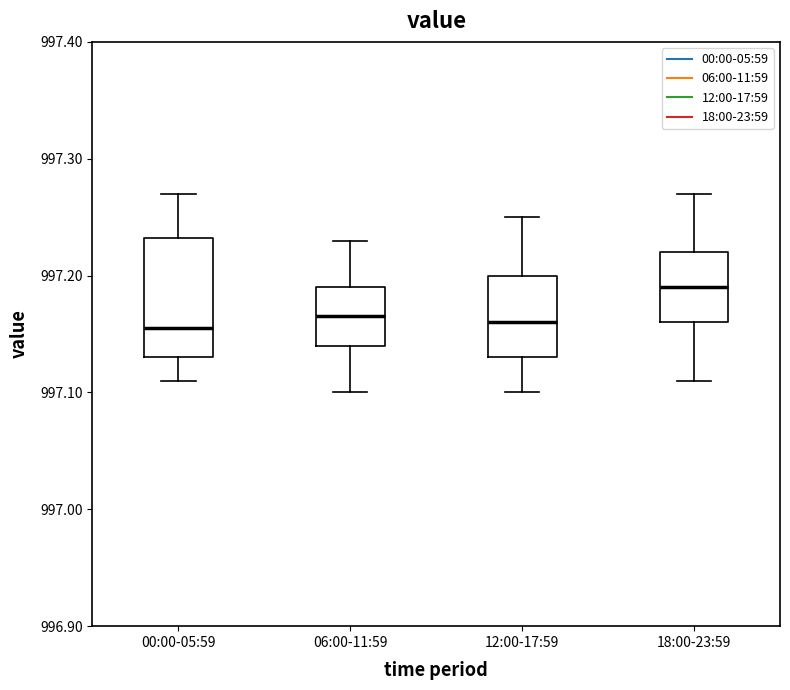

Reading left to right, transcribe this box plot: for each box, give where its median line is, the range the box spans, and where its two whiskers end, as read against the y-axis. The values are not printed on the chart, so give them approximately, as read against the axis.

00:00-05:59: median 997.16, box 997.13 to 997.23, whiskers 997.11 to 997.27
06:00-11:59: median 997.17, box 997.14 to 997.19, whiskers 997.10 to 997.23
12:00-17:59: median 997.16, box 997.13 to 997.20, whiskers 997.10 to 997.25
18:00-23:59: median 997.19, box 997.16 to 997.22, whiskers 997.11 to 997.27